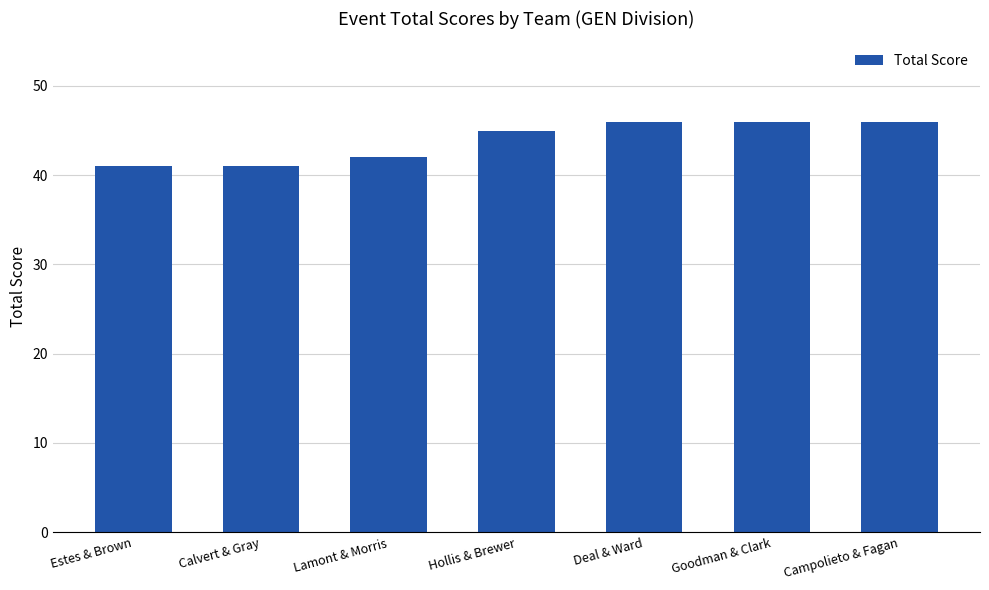

Which has a higher value, Estes & Brown or Campolieto & Fagan?

Campolieto & Fagan